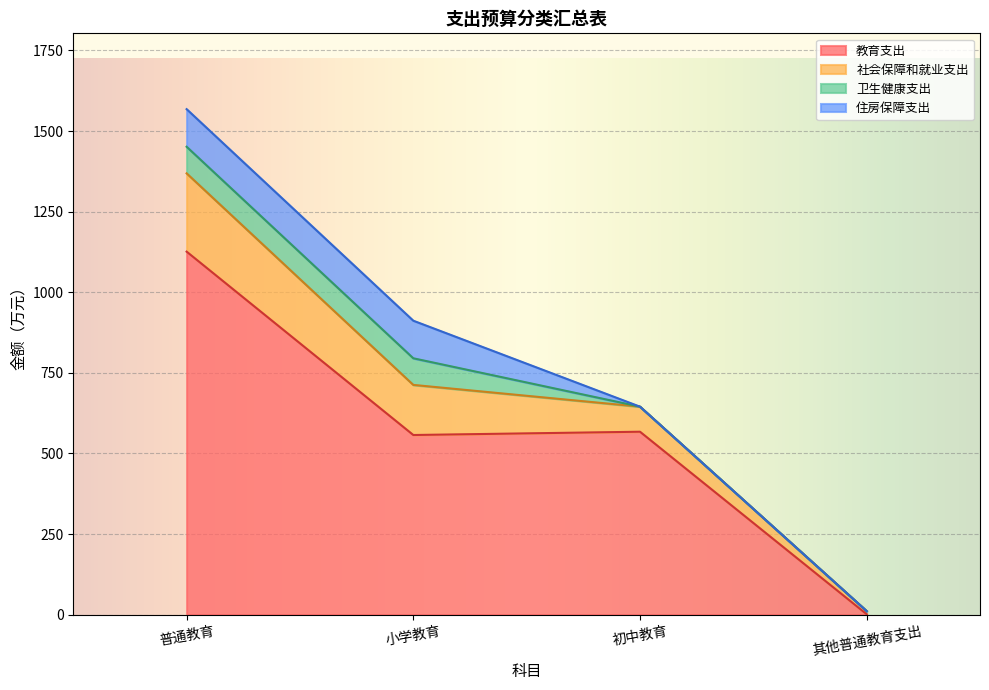

True or false: 教育支出 has a value of 1126.0 at 普通教育.

True